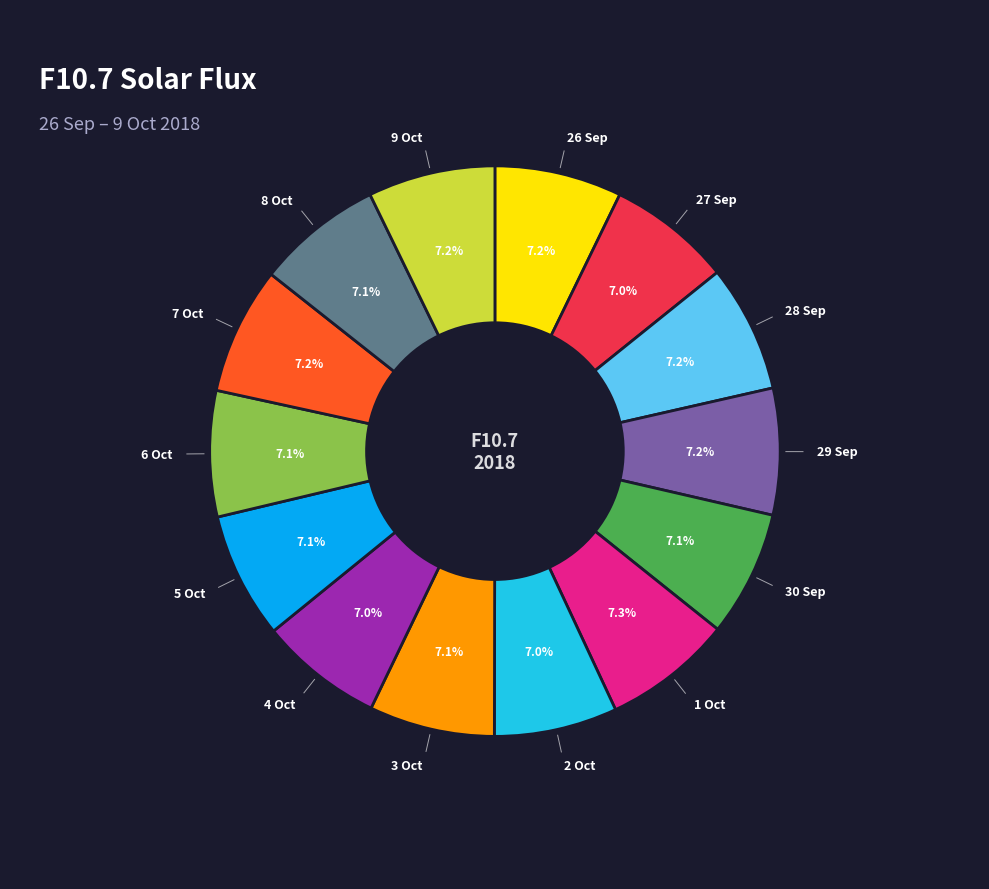

Is there any slice that represents more than half of the pie?

No